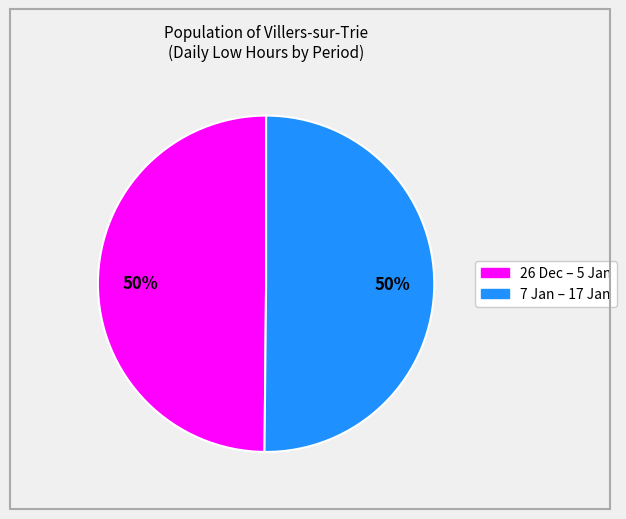

To the nearest percent, what is the average slice percentage?

50%